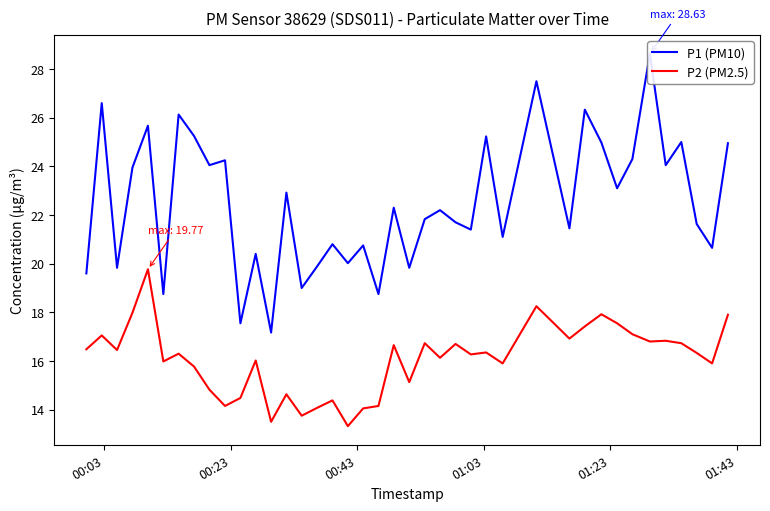

Count the number of categories in the chart.

40